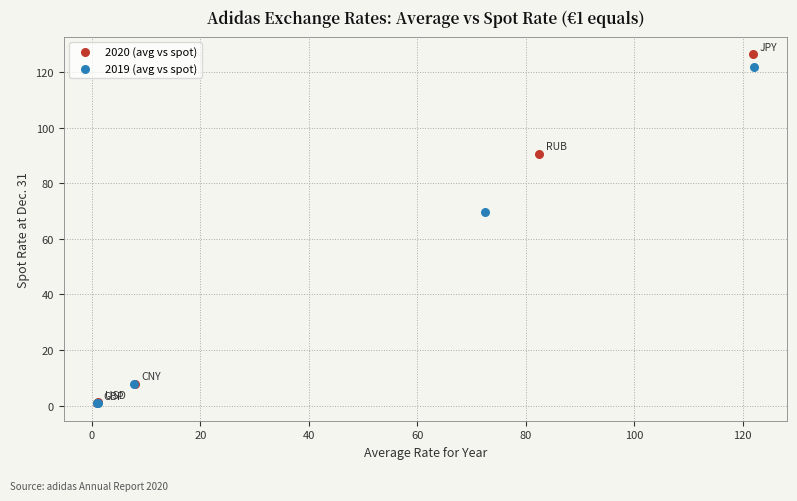

Which series has the widest spread of Y values?

2020 (avg vs spot)